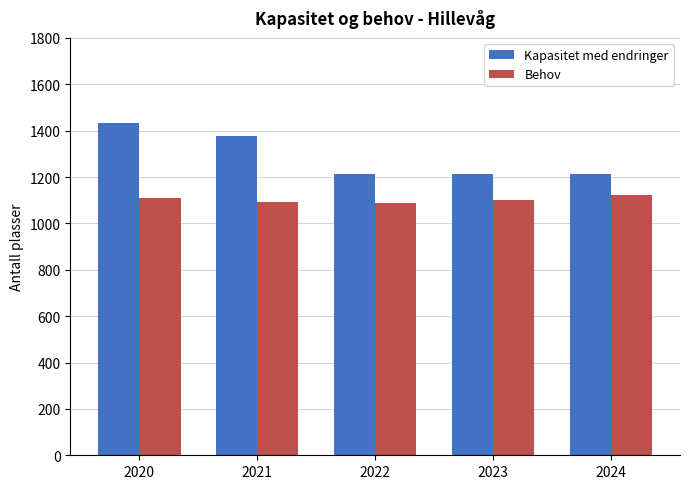

What value does the Behov series have at 2023?

1100